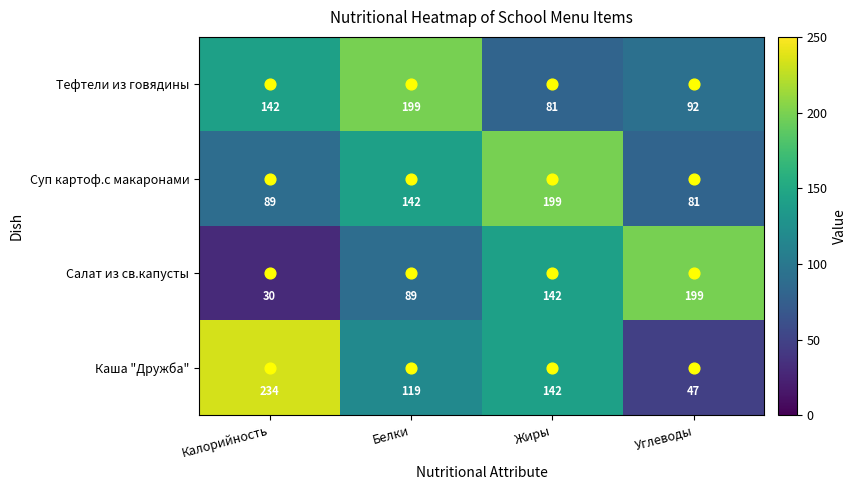

At which label does Каша "Дружба" first exceed 142?

Калорийность